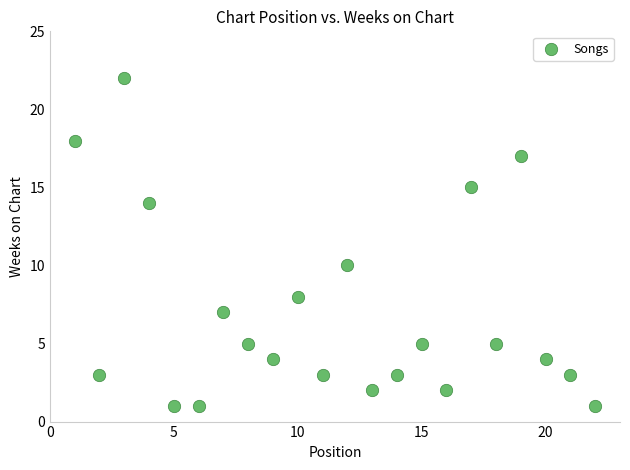

What Y value in the scatter plot is closest to 11?

10